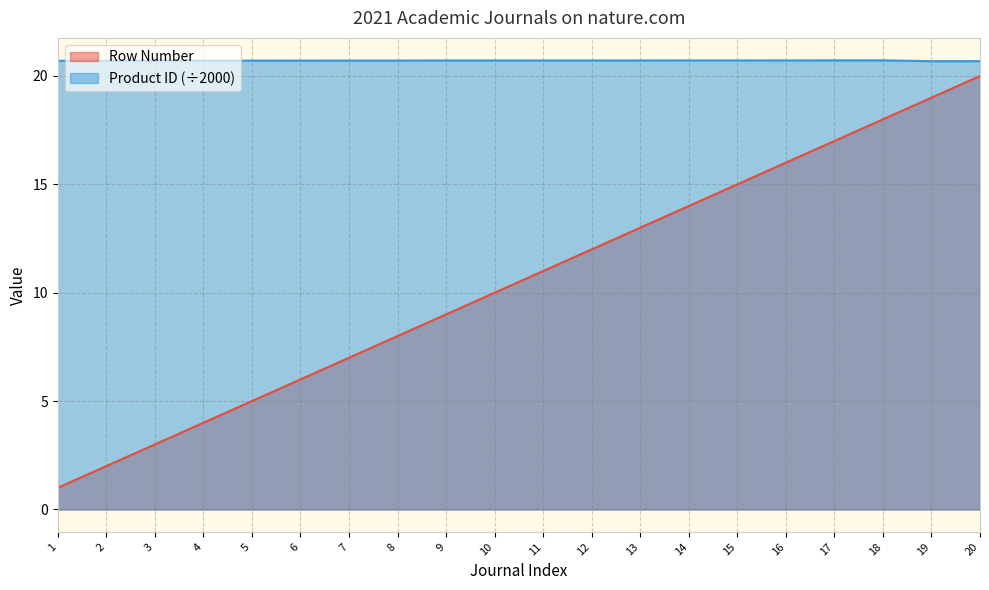

What is the total value across all series at 10?

30.7